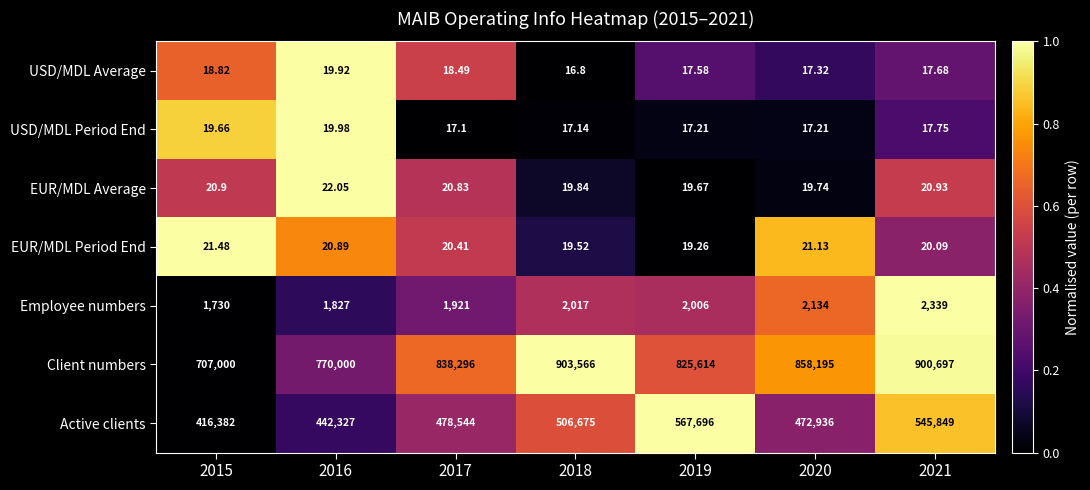

At 2016, list the series in order from smallest to largest.

USD/MDL Average, USD/MDL Period End, EUR/MDL Period End, EUR/MDL Average, Employee numbers, Active clients, Client numbers